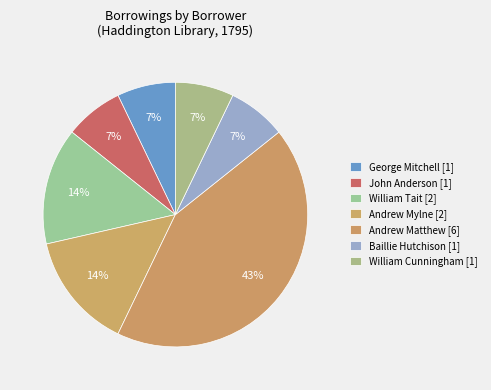

How many slices are in this pie chart?

7